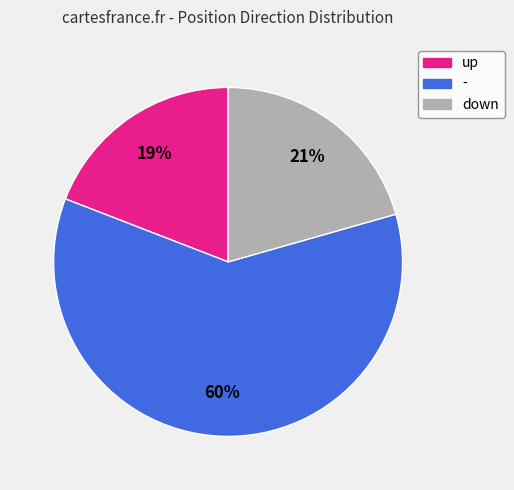

The - slice represents 60% of the pie. True or false?

True